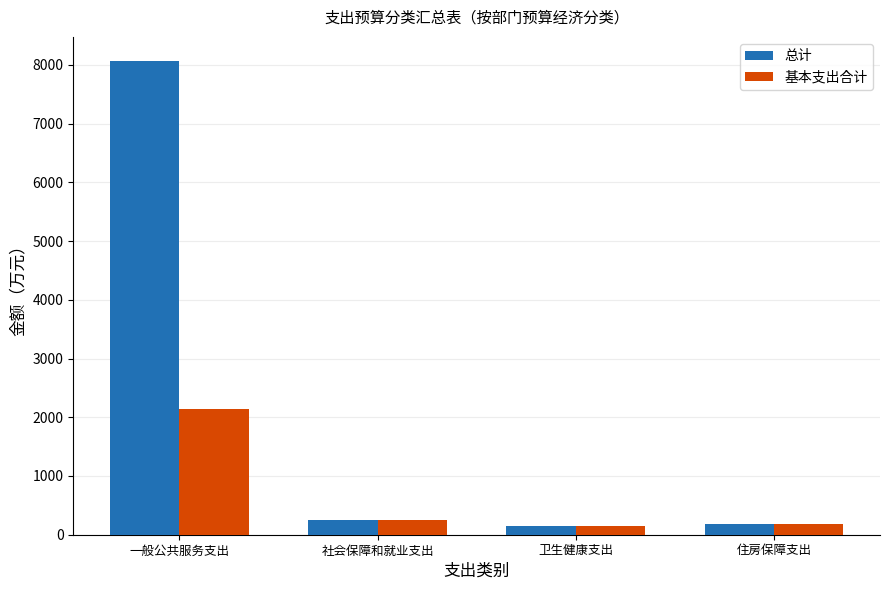

Is it true that 基本支出合计 equals 252.5 at 社会保障和就业支出?

True